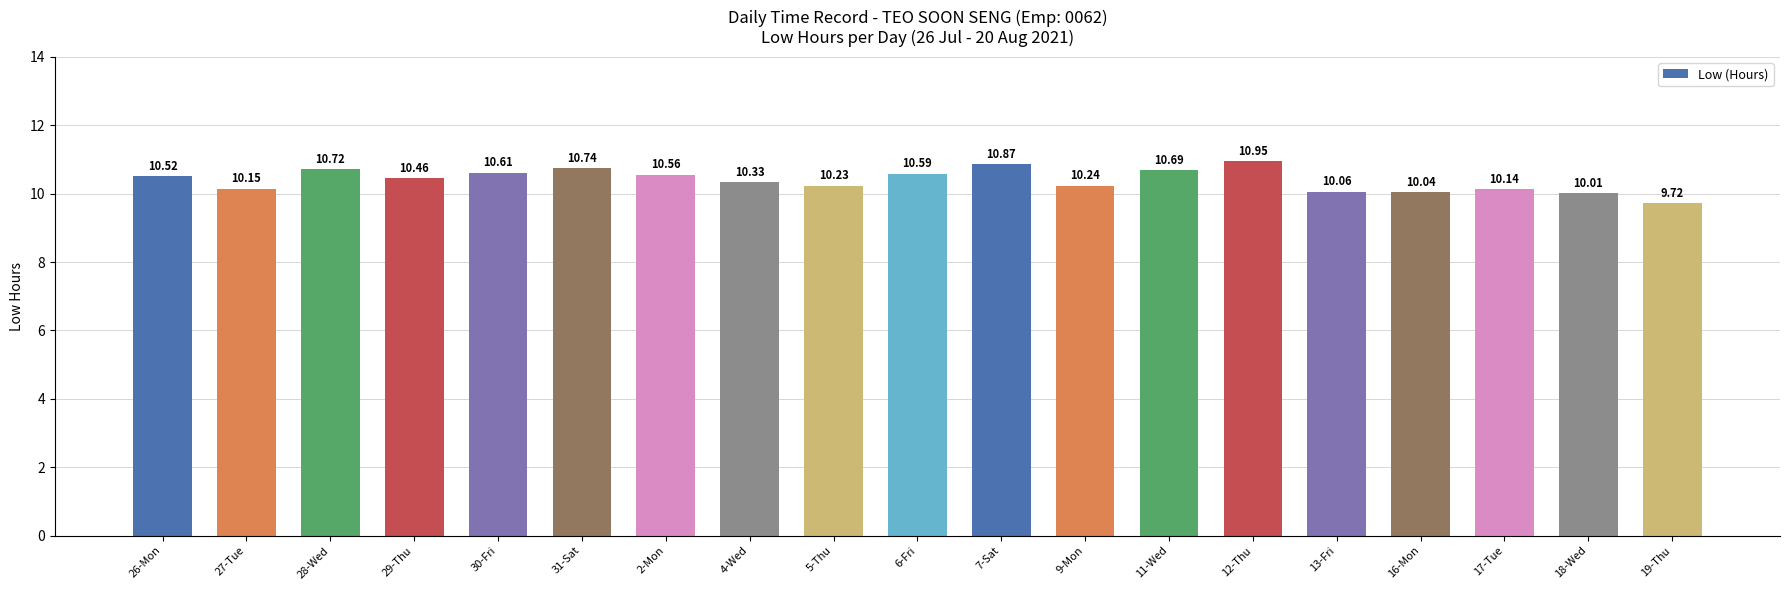

Are the bars horizontal?

No